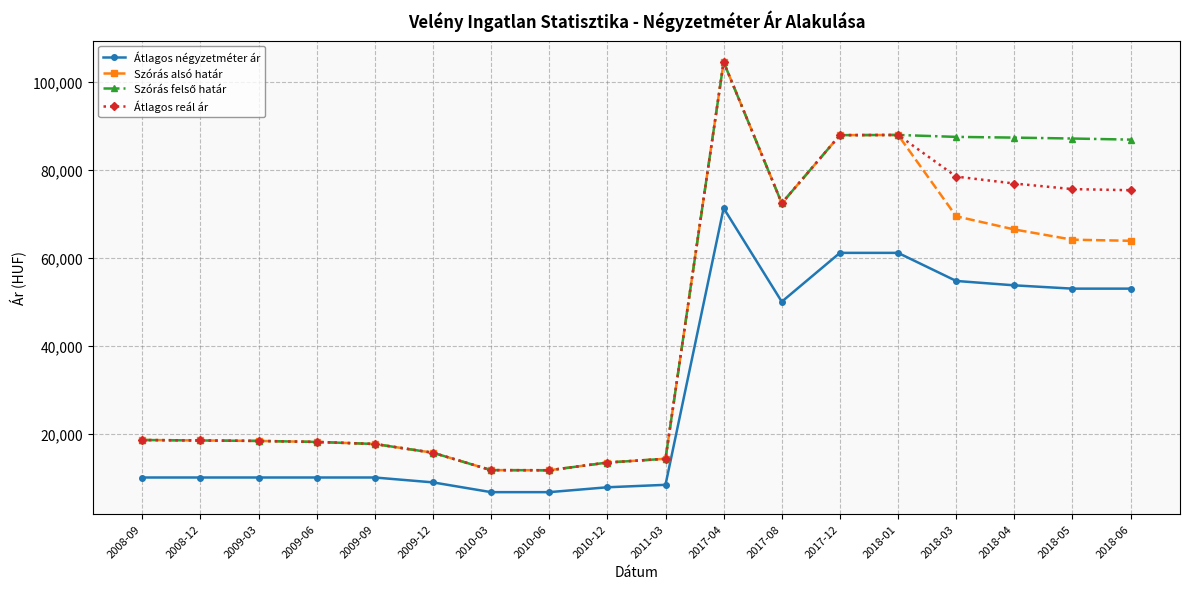

What is the label of the 16th point from the right?

2009-03